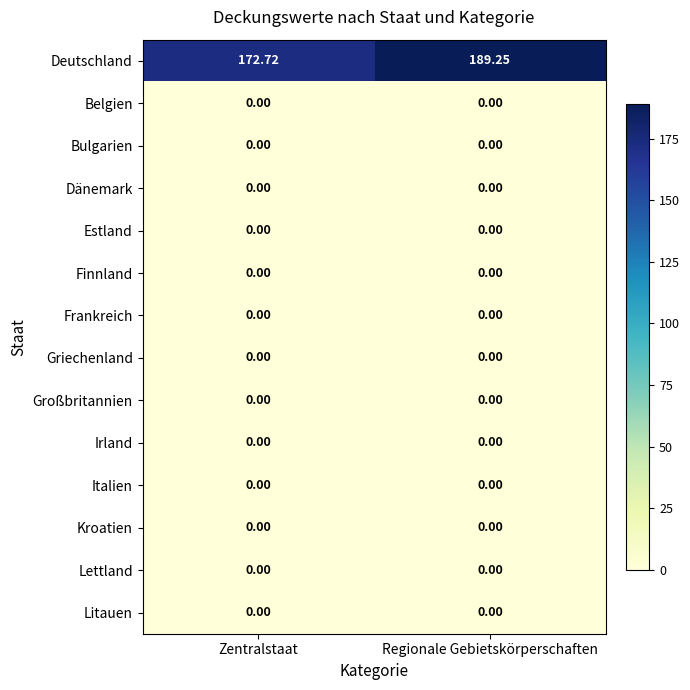

Which series has the largest total across all categories?

Deutschland